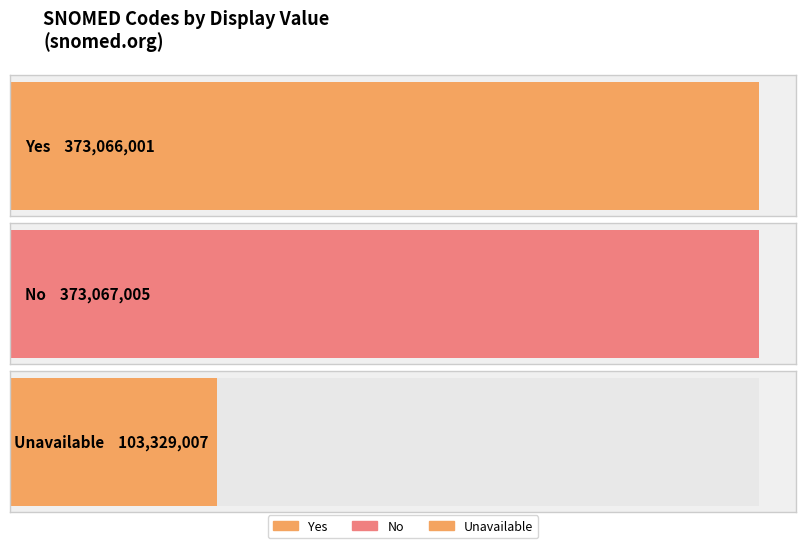

What is the label of the 1st bar from the left?

Yes